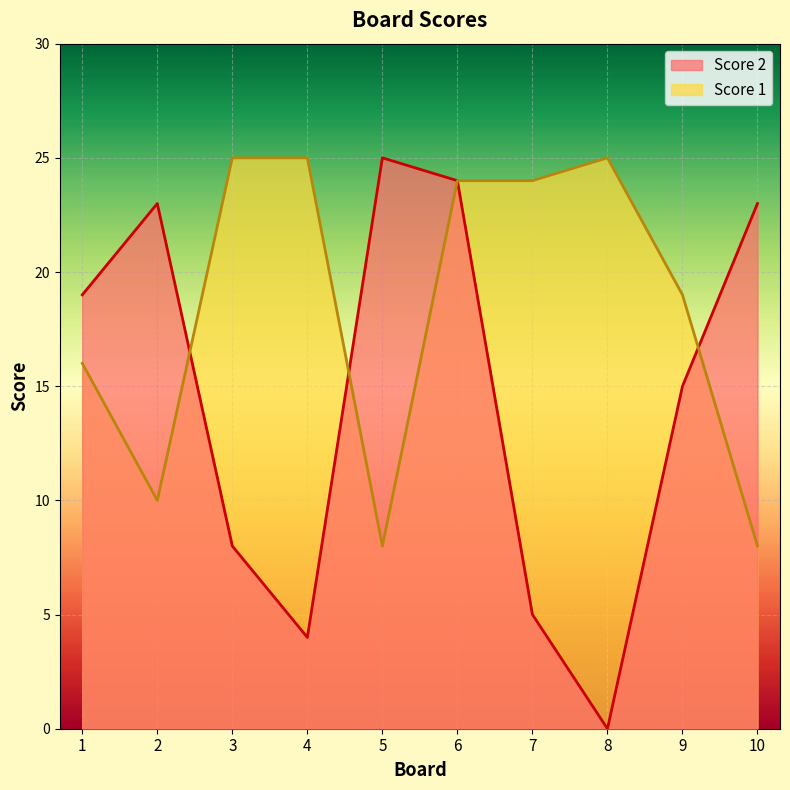

What is the sum of all Score 2 values?

146